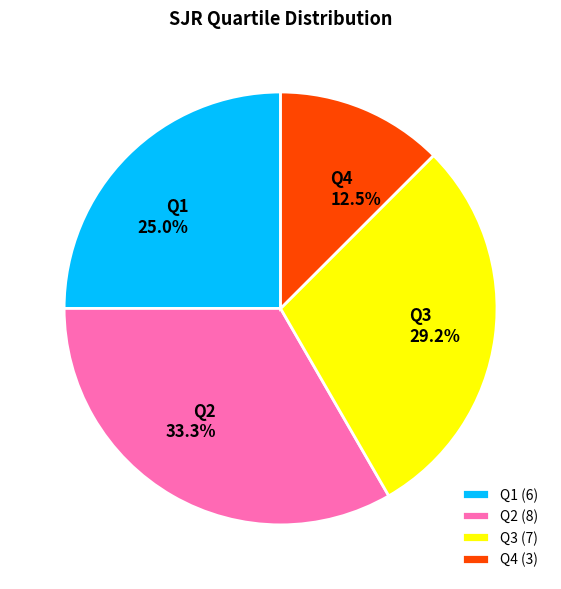

Is Q2 the majority of the pie?

No